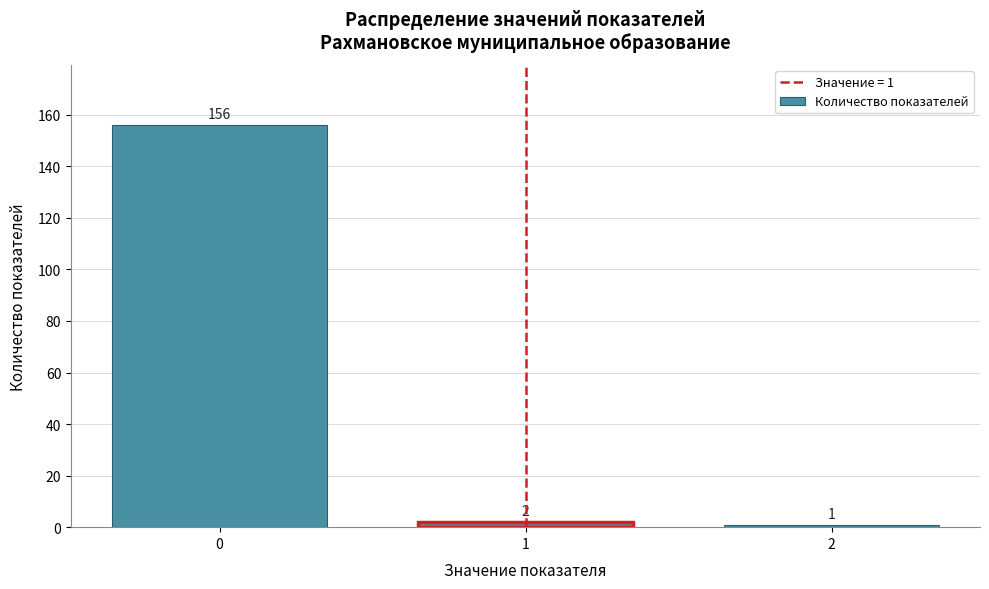

Reading left to right, transcribe all the data shown in this chart.

156	2	1